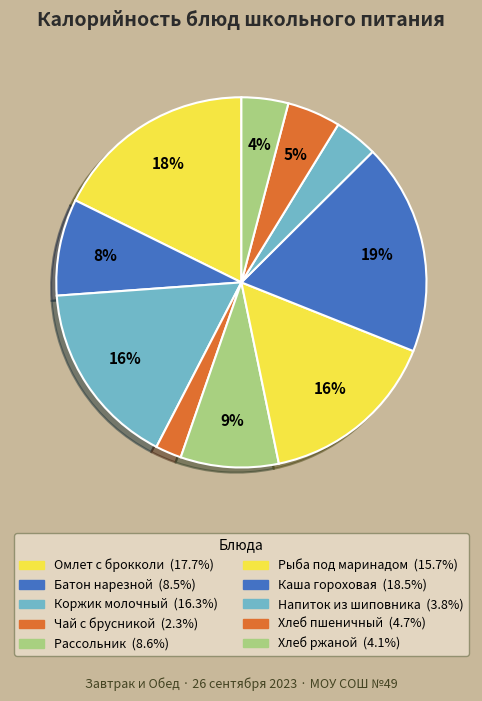

Is there a majority slice in this chart?

No